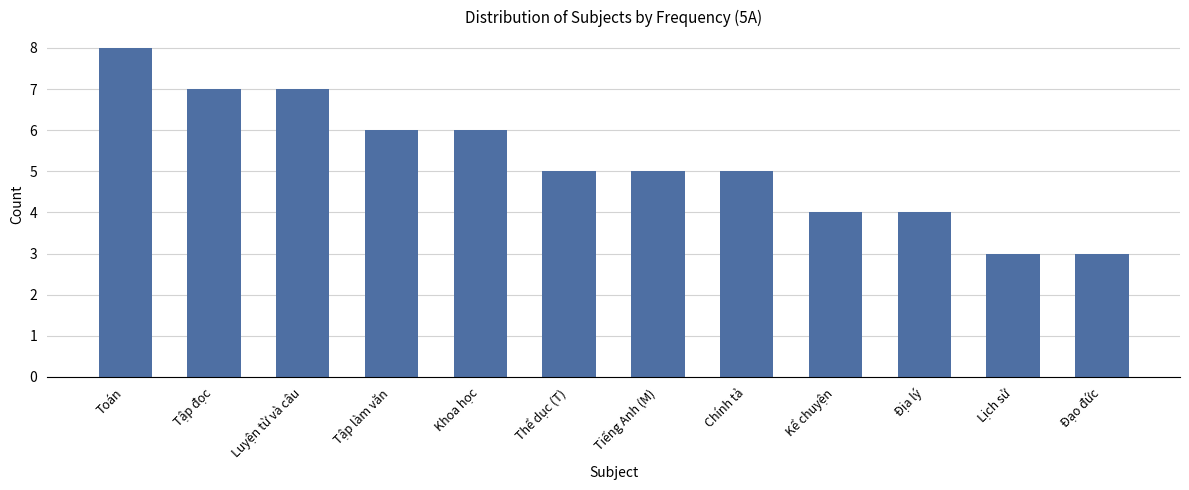

Is it true that the value at Luyện từ và câu is 7?

True